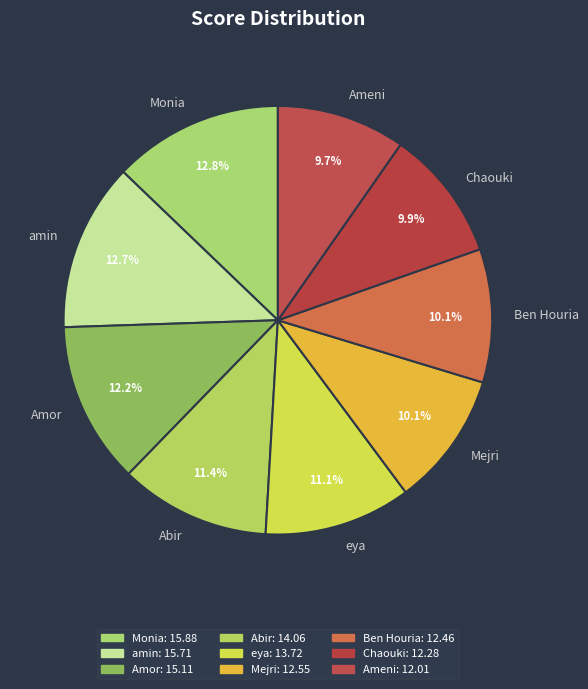

Is there any slice that represents more than half of the pie?

No